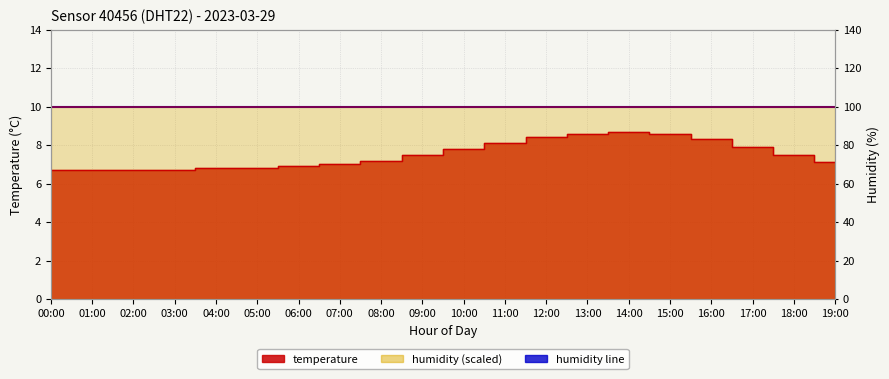

What is the label of the 8th point from the right?

12:00